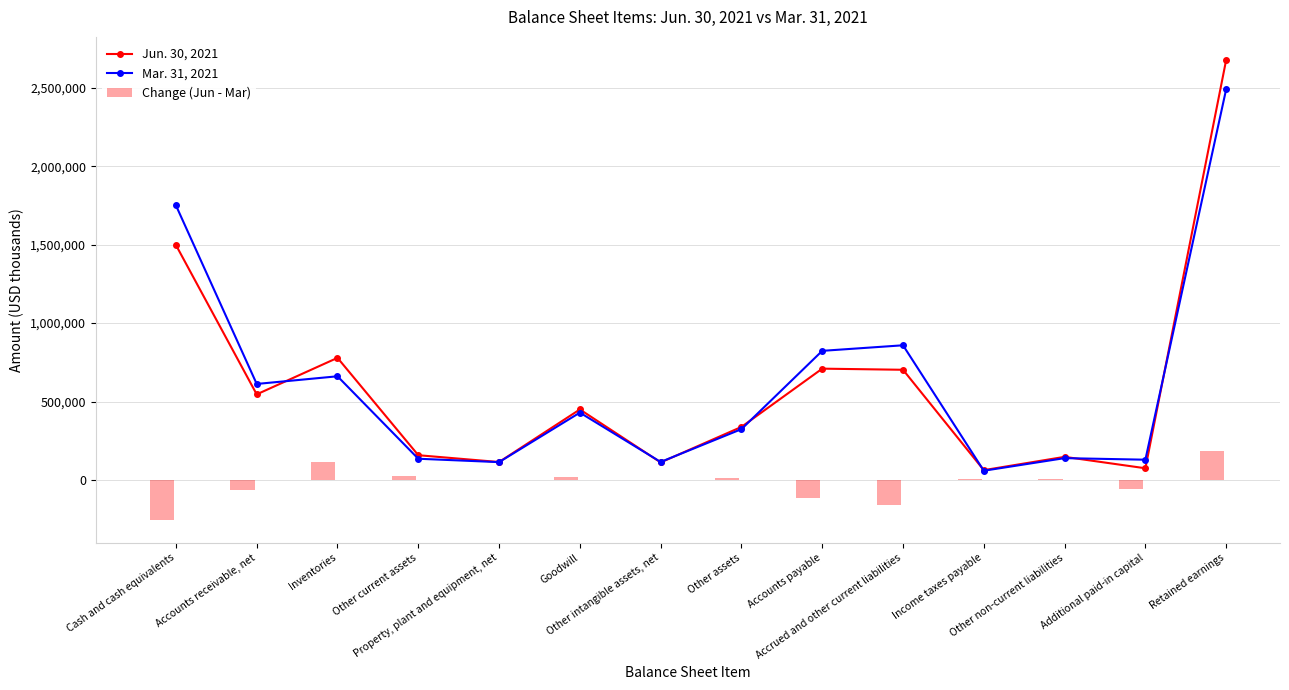

Which series changed the most between Cash and cash equivalents and Additional paid-in capital?

Mar. 31, 2021